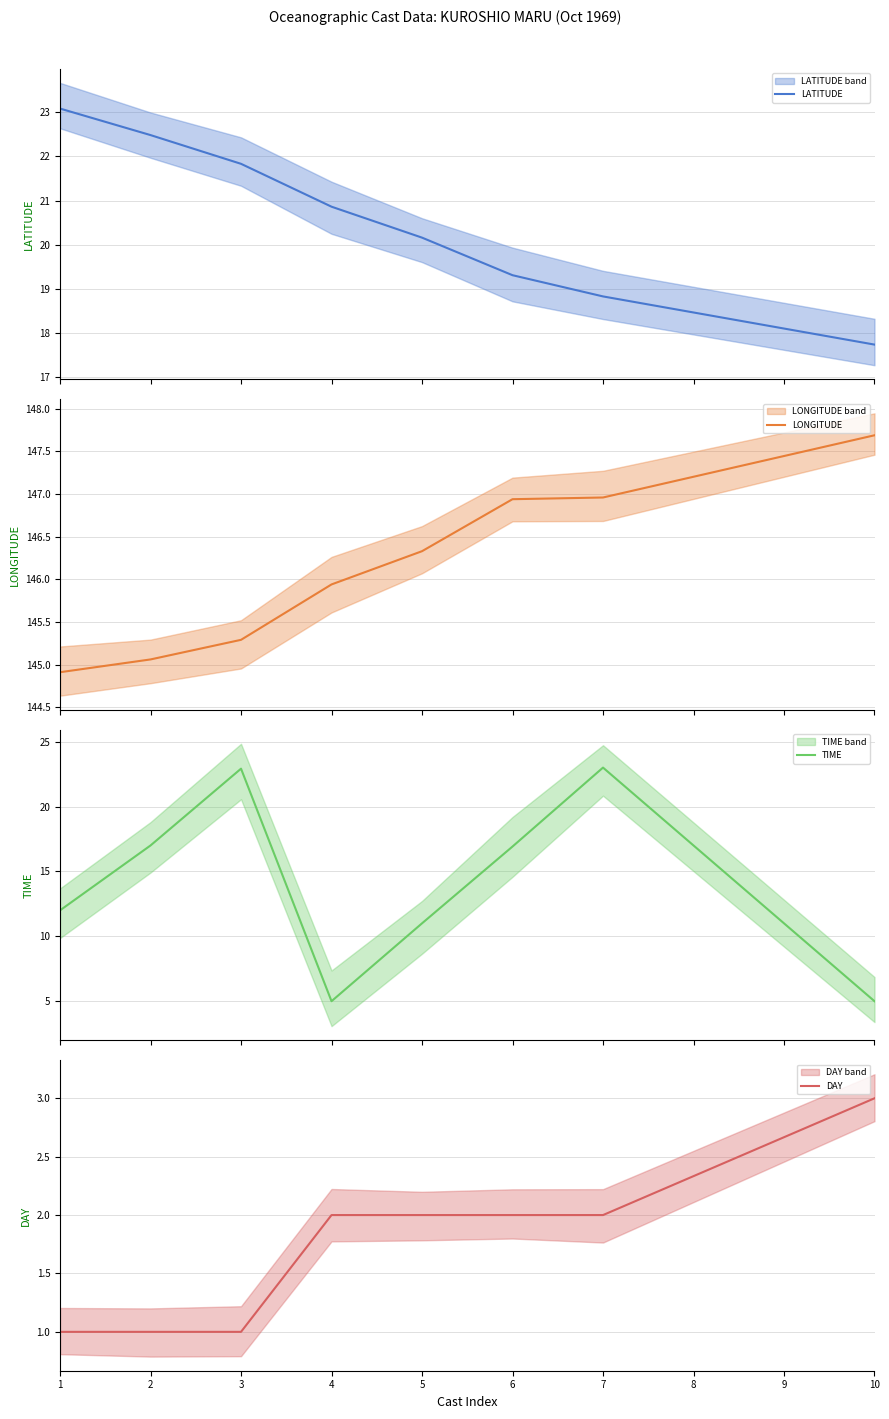

Which series has the largest total across all categories?

LONGITUDE